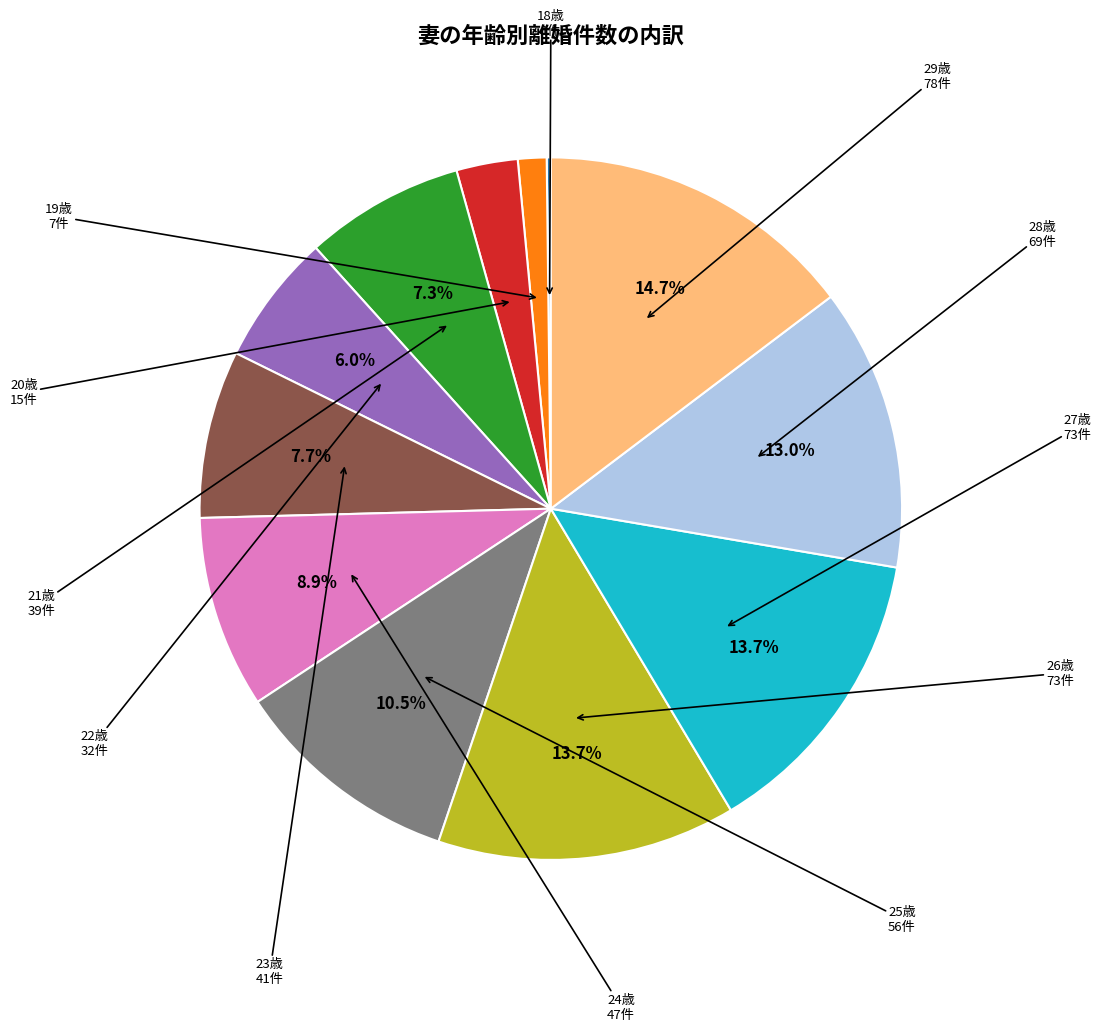

Which has a higher value, 28歳 or 25歳?

28歳